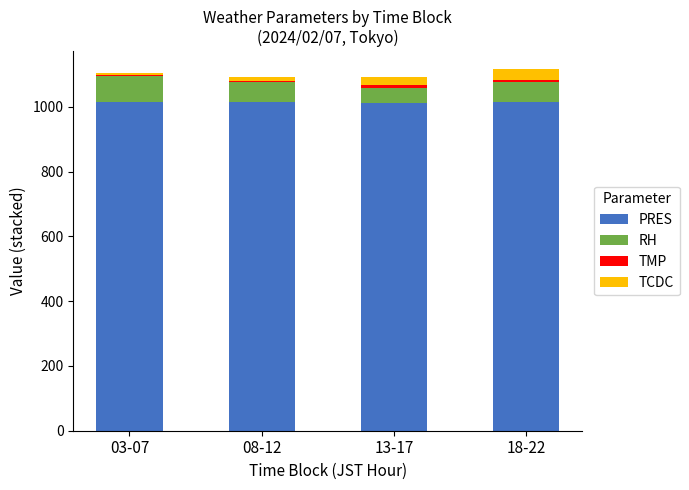

Count the number of data series in this chart.

4